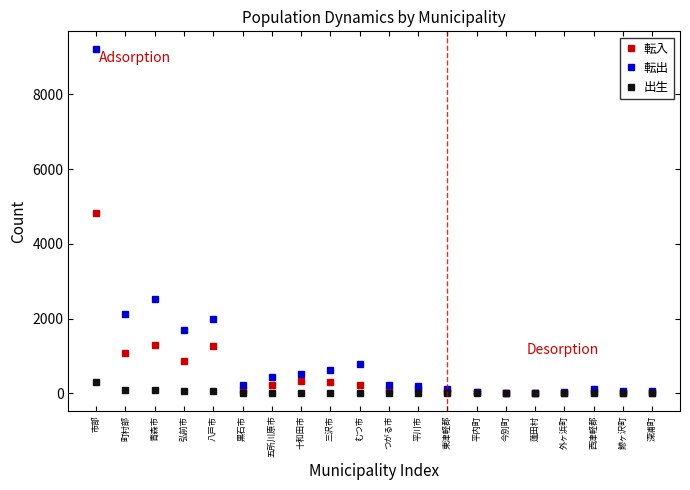

At which label does 出生 reach its peak?

市部